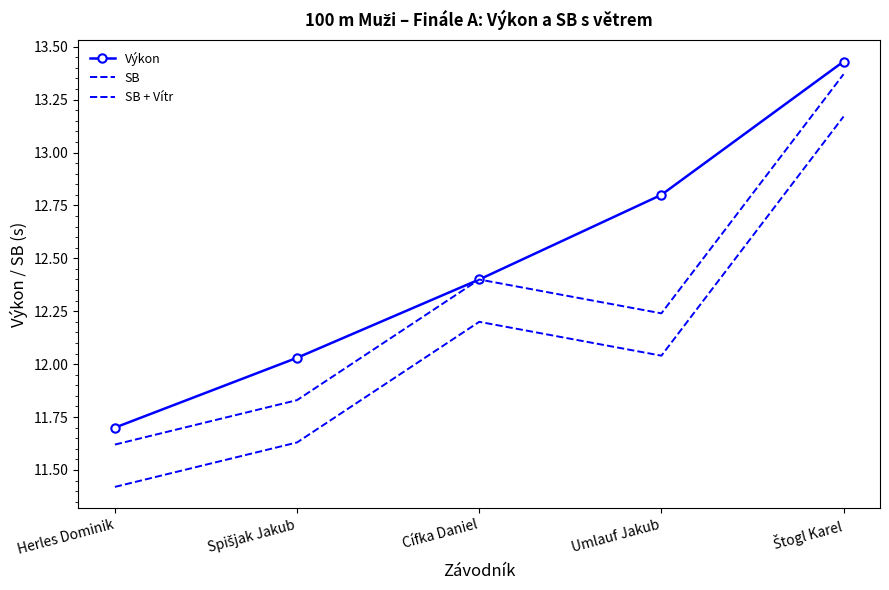

True or false: Výkon and SB cross at least once.

False